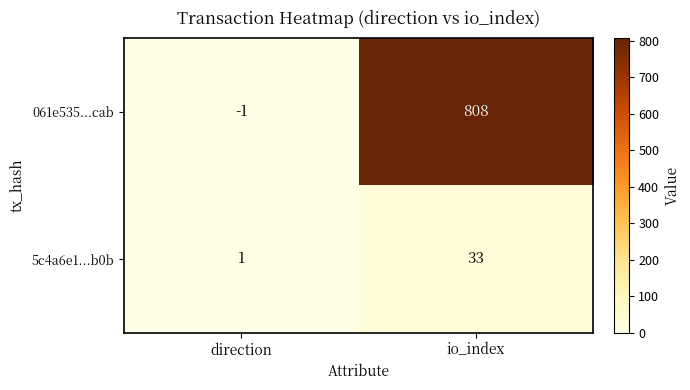

What is the average value of the 5c4a6e1...b0b series?

17